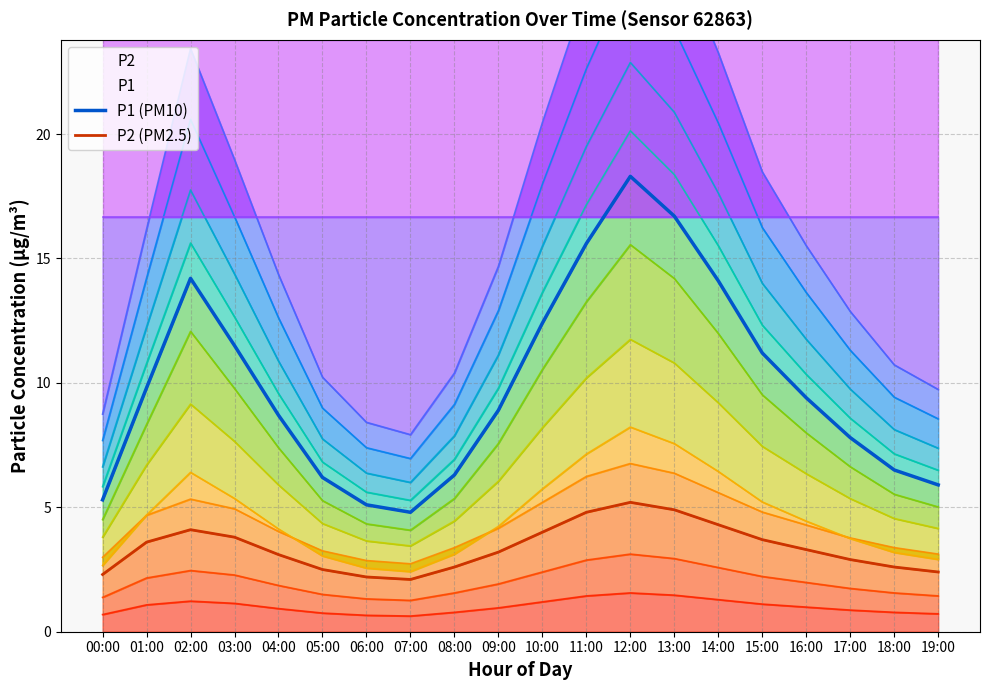

What is the total value across all series at 13:00?

21.6